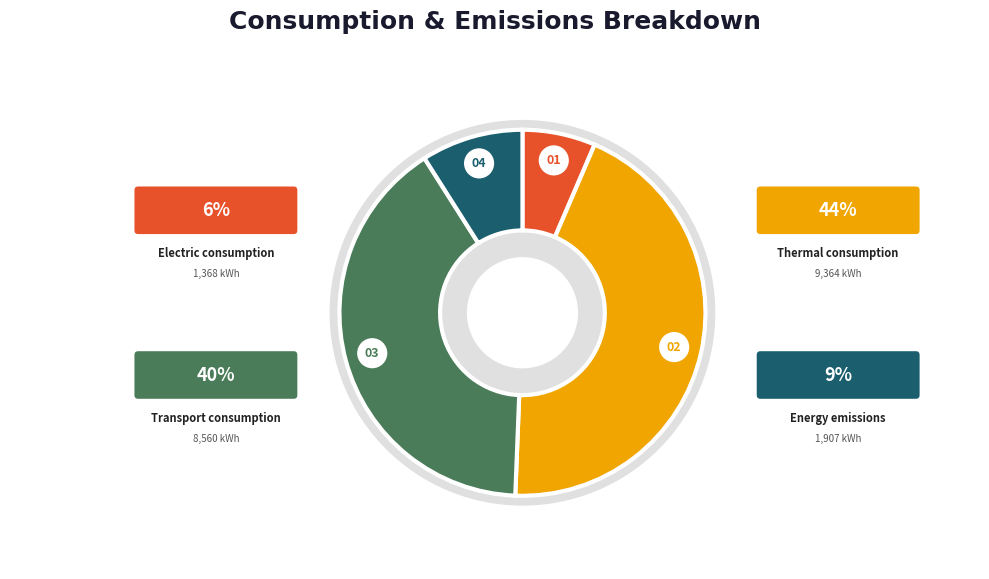

The Thermal consumption slice represents 35% of the pie. True or false?

False